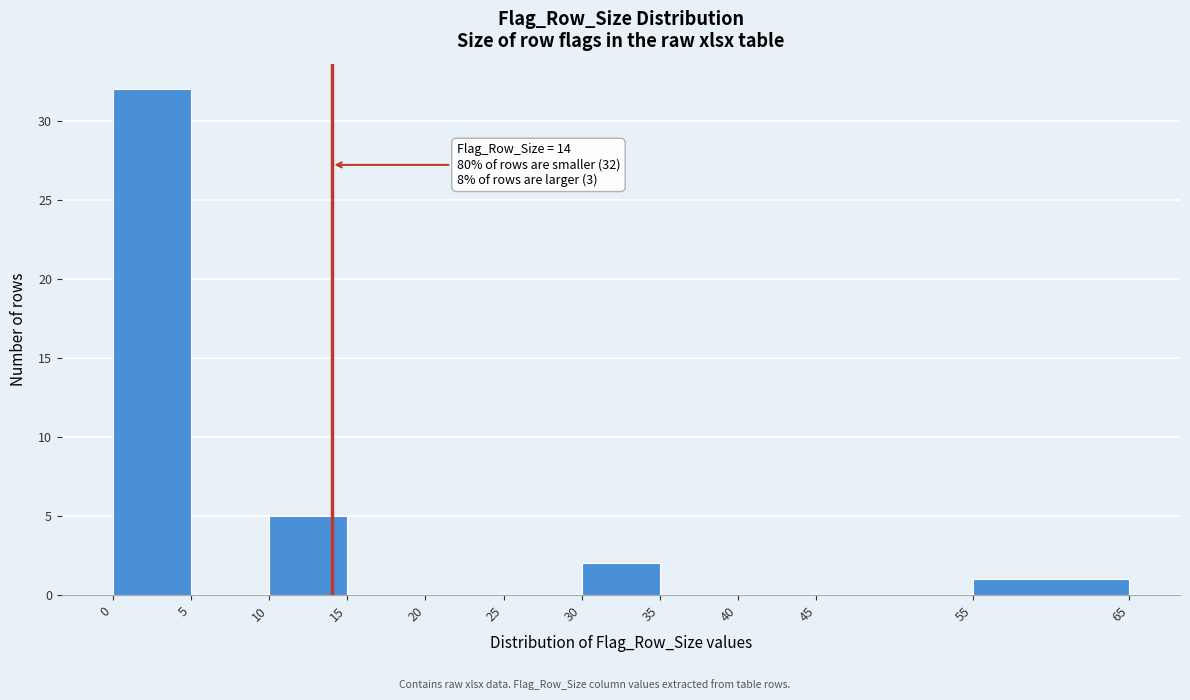

Over which range of the x-axis is the bar tallest?

0 to 5